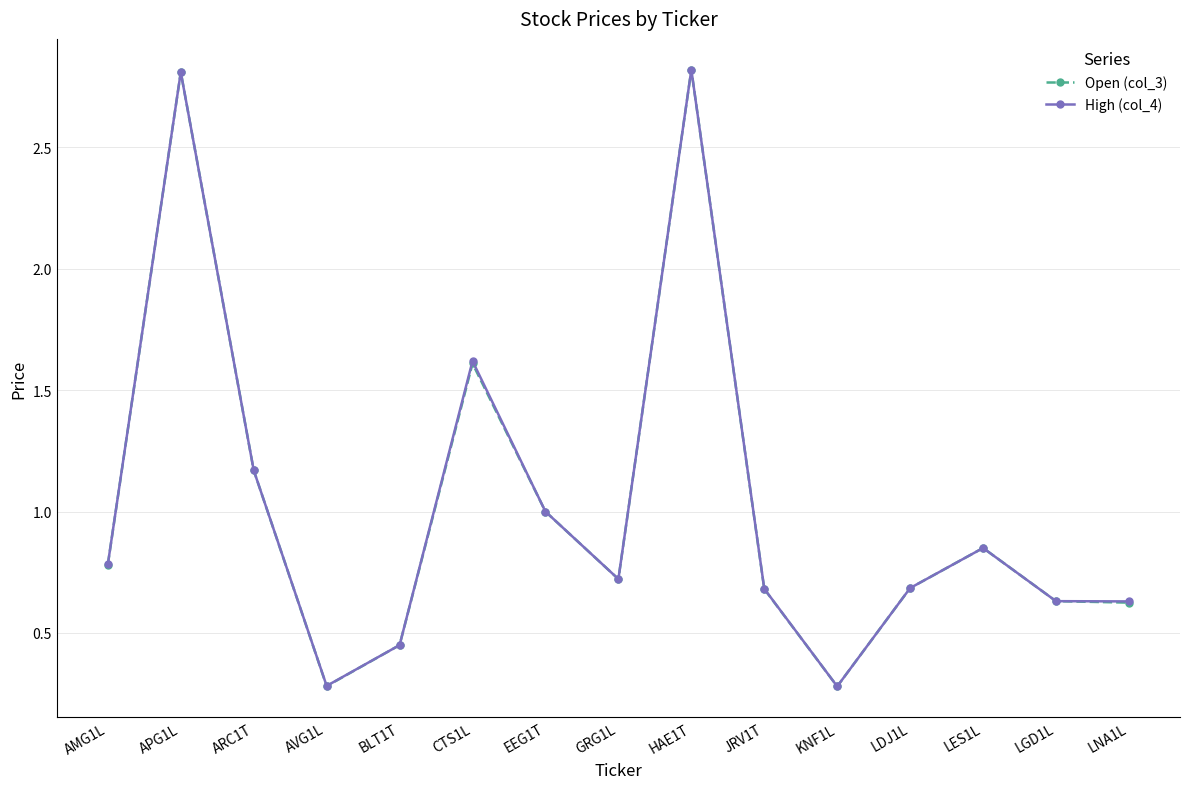

Where is the first local minimum for Open (col_3)?

AVG1L